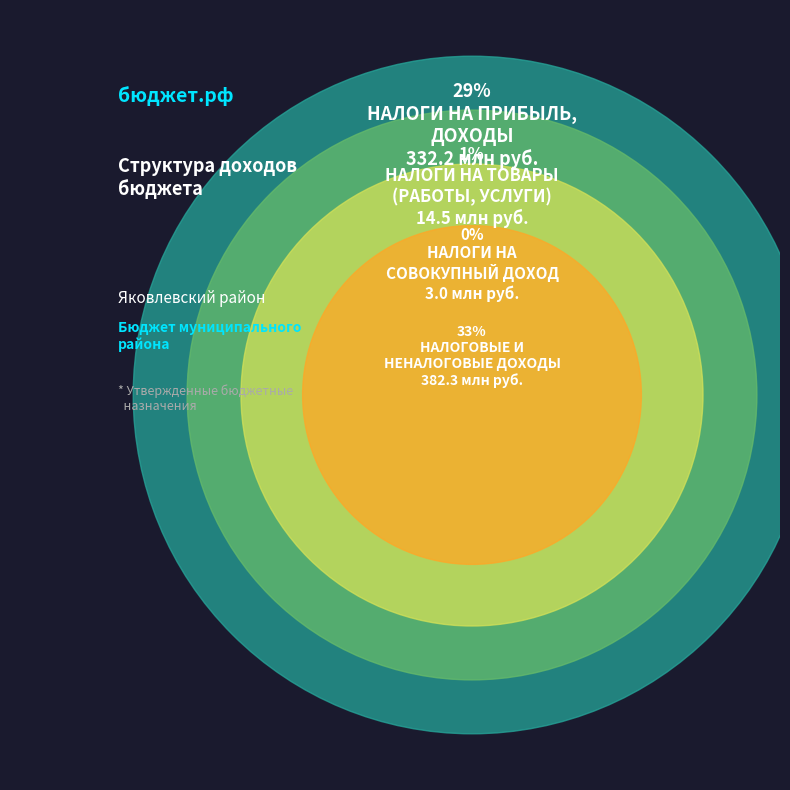

Combined, what portion of the pie is НАЛОГИ НА СОВОКУПНЫЙ ДОХОД and НАЛОГИ НА ПРИБЫЛЬ, ДОХОДЫ?

29.0%